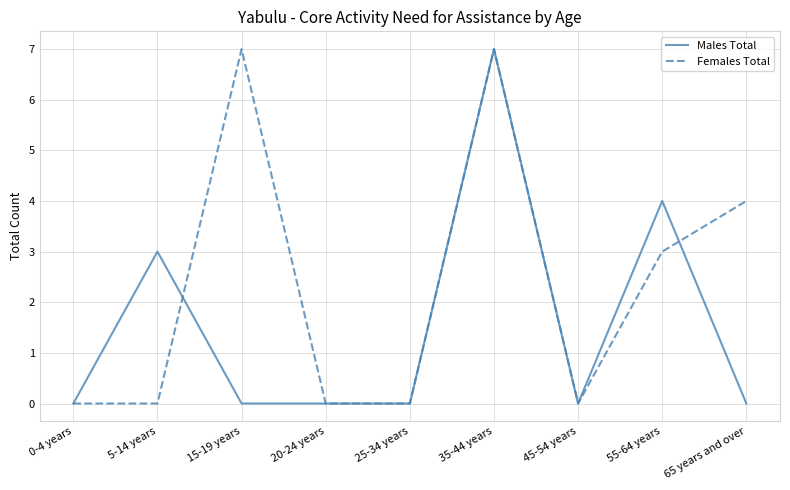

What is the difference between the maximum and minimum values in the Females Total series?

7